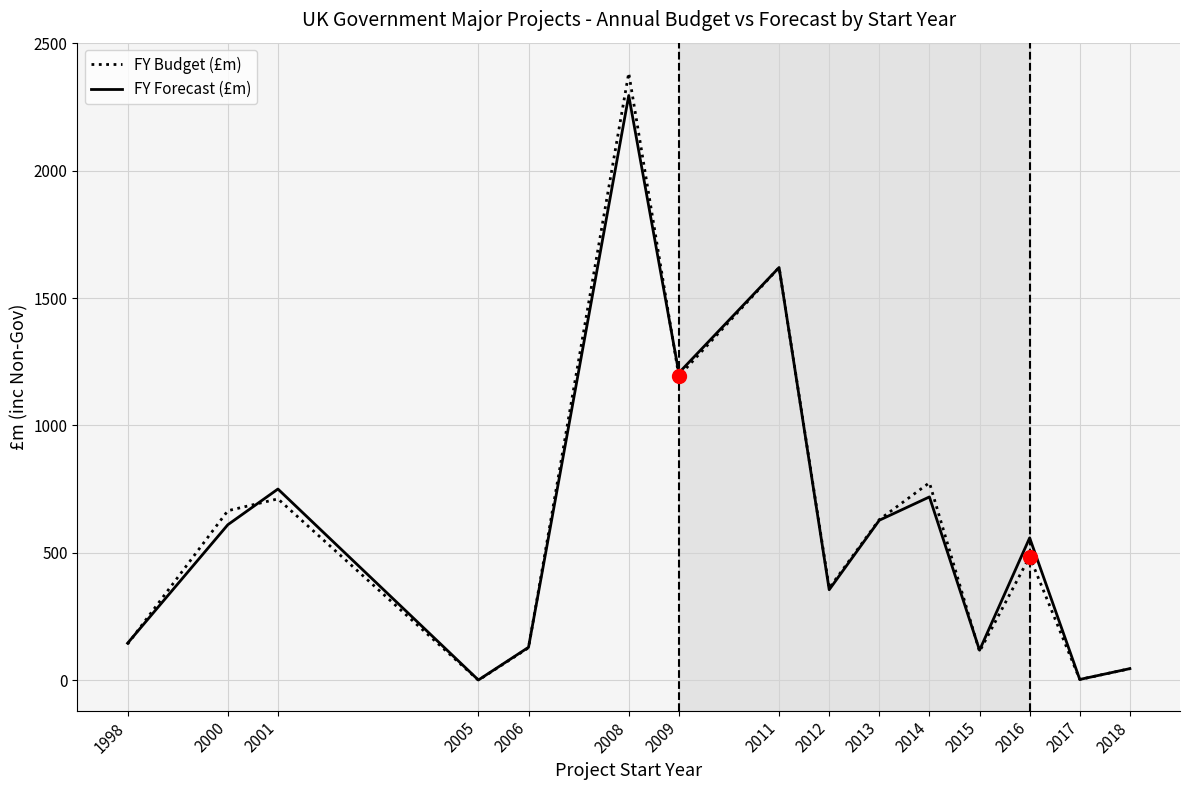

In FY Forecast (£m), how many points are higher than both neighbors (excluding endpoints)?

5